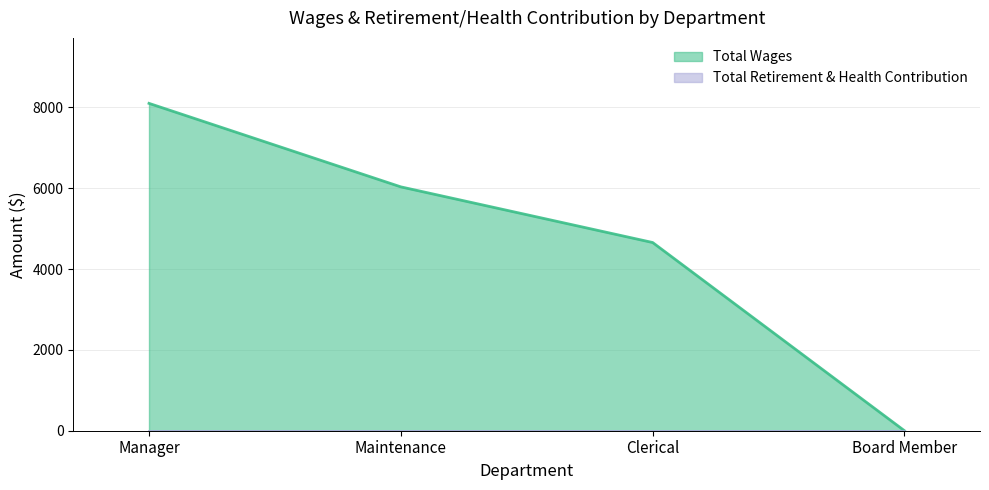

What is the greatest value displayed?

8100